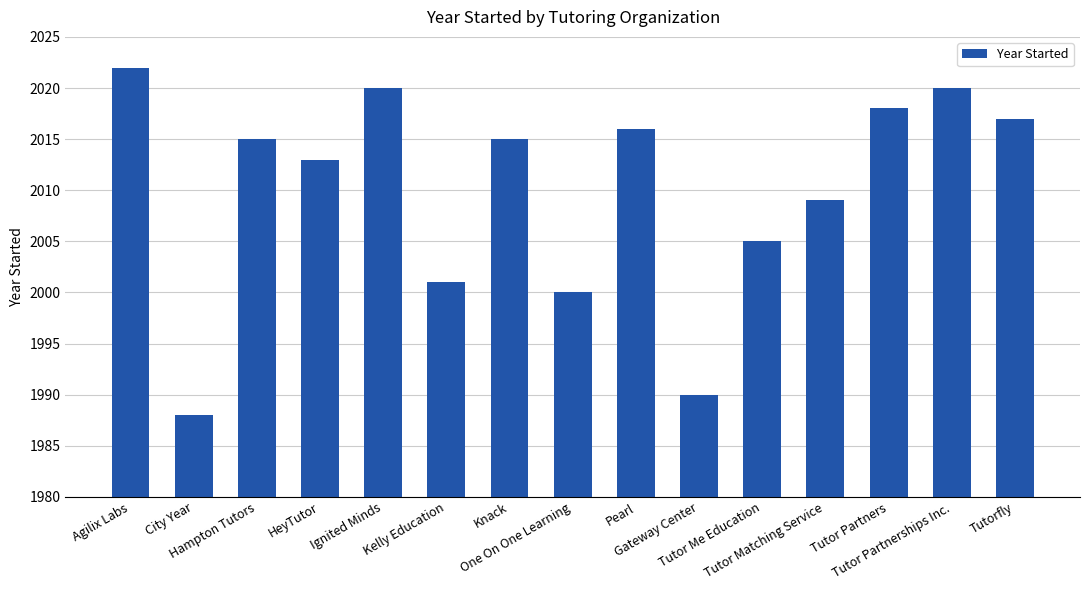

Between Tutorfly and City Year, which is larger?

Tutorfly